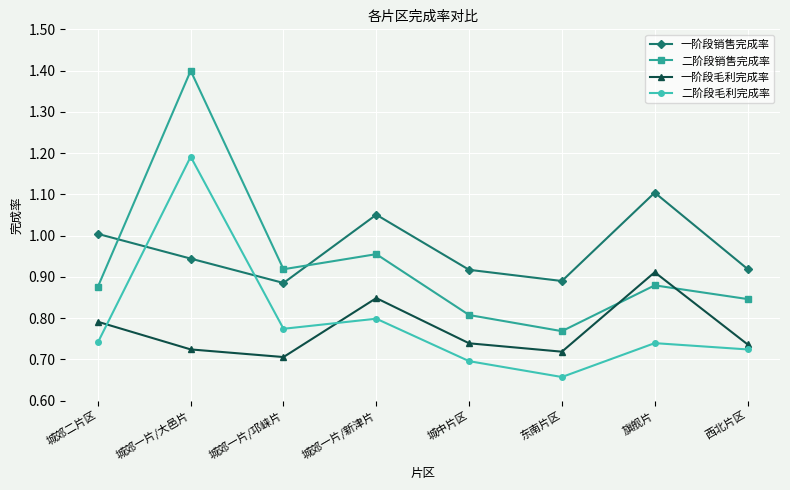

True or false: 一阶段销售完成率 and 一阶段毛利完成率 intersect in this chart.

False